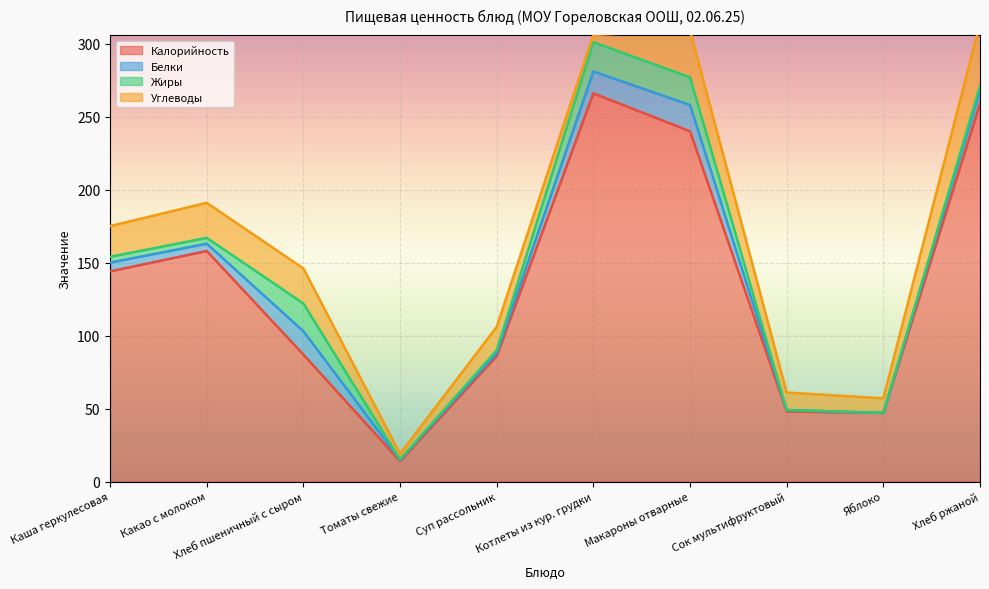

At which category does the chart reach its peak across all series?

Котлеты из кур. грудки